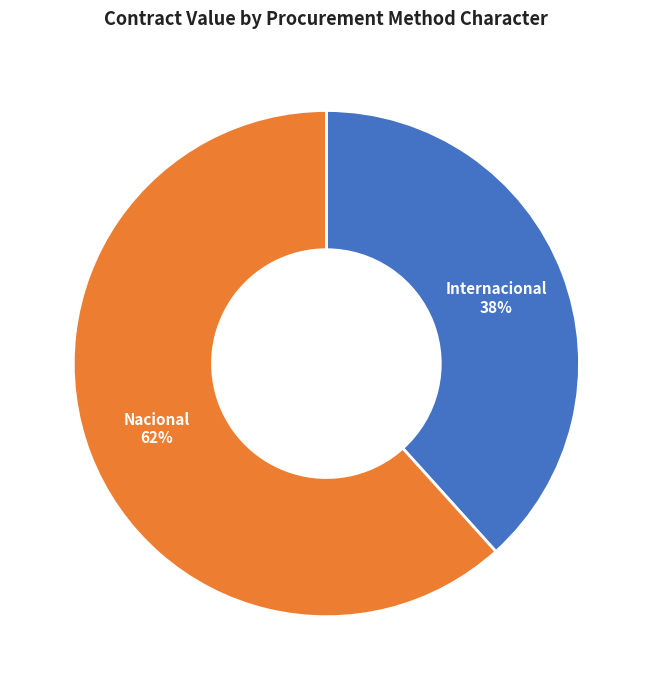

Rank the categories by value from highest to lowest.

Nacional, Internacional